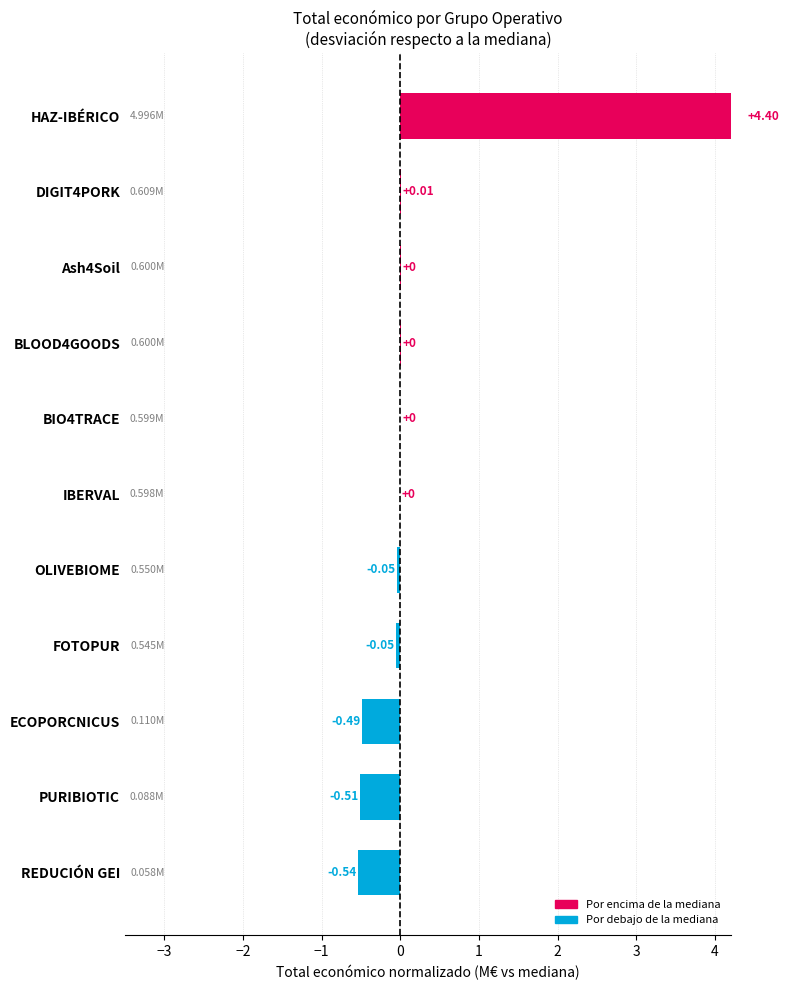

The value at REDUCIÓN GEI is -0.8. True or false?

False